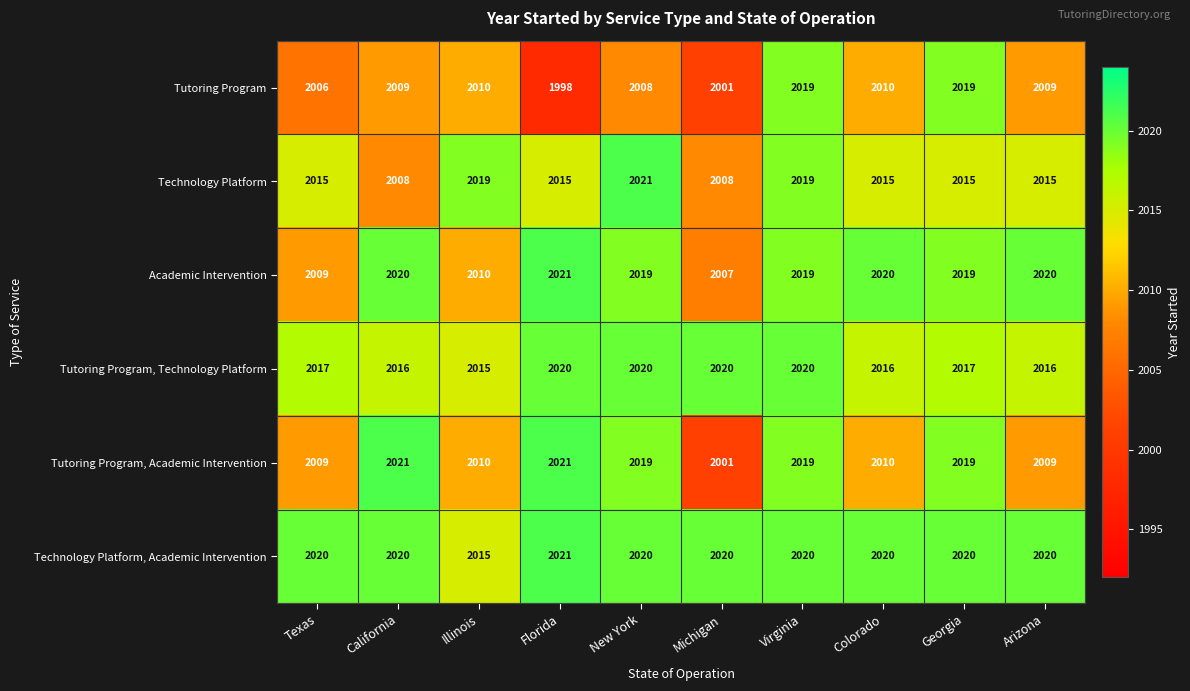

What is the difference between the highest and lowest values at Michigan?

19